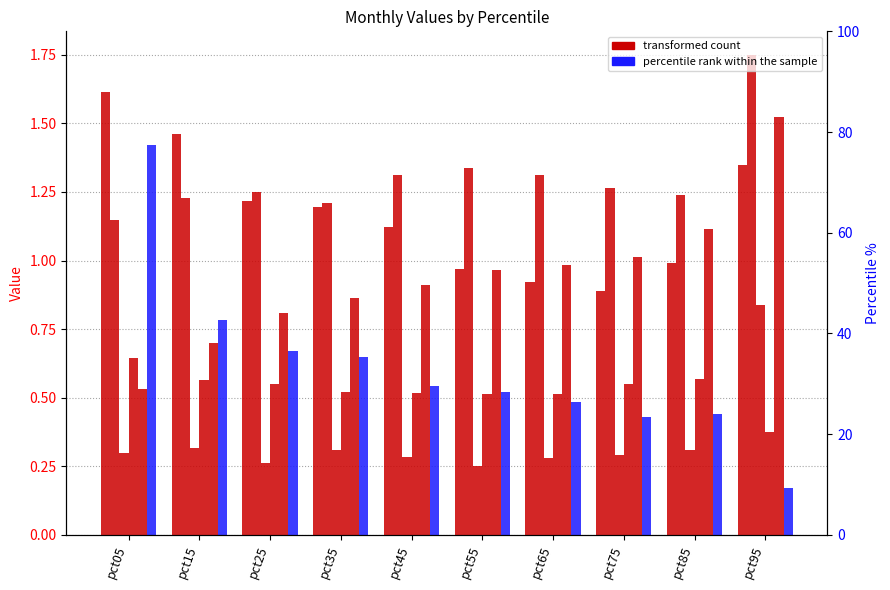

Reading left to right, extract all data points from this chart.

Jan: pct05=1.6	pct15=1.5	pct25=1.2	pct35=1.2	pct45=1.1	pct55=1.0	pct65=0.9	pct75=0.9	pct85=1.0	pct95=1.3
Feb: pct05=1.1	pct15=1.2	pct25=1.3	pct35=1.2	pct45=1.3	pct55=1.3	pct65=1.3	pct75=1.3	pct85=1.2	pct95=1.7
Mar: pct05=0.3	pct15=0.3	pct25=0.3	pct35=0.3	pct45=0.3	pct55=0.3	pct65=0.3	pct75=0.3	pct85=0.3	pct95=0.8
Apr: pct05=0.6	pct15=0.6	pct25=0.6	pct35=0.5	pct45=0.5	pct55=0.5	pct65=0.5	pct75=0.6	pct85=0.6	pct95=0.4
May: pct05=0.5	pct15=0.7	pct25=0.8	pct35=0.9	pct45=0.9	pct55=1.0	pct65=1.0	pct75=1.0	pct85=1.1	pct95=1.5
Jun: pct05=1.4	pct15=0.8	pct25=0.7	pct35=0.7	pct45=0.5	pct55=0.5	pct65=0.5	pct75=0.4	pct85=0.4	pct95=0.2